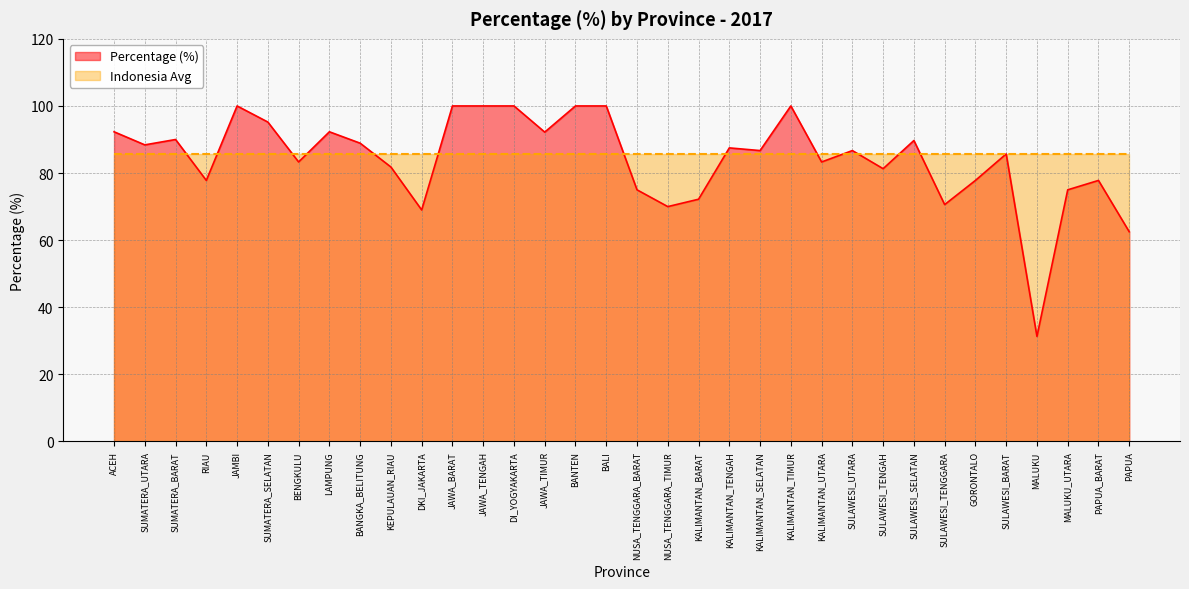

How many points are higher than both their immediate neighbors (excluding endpoints)?

9